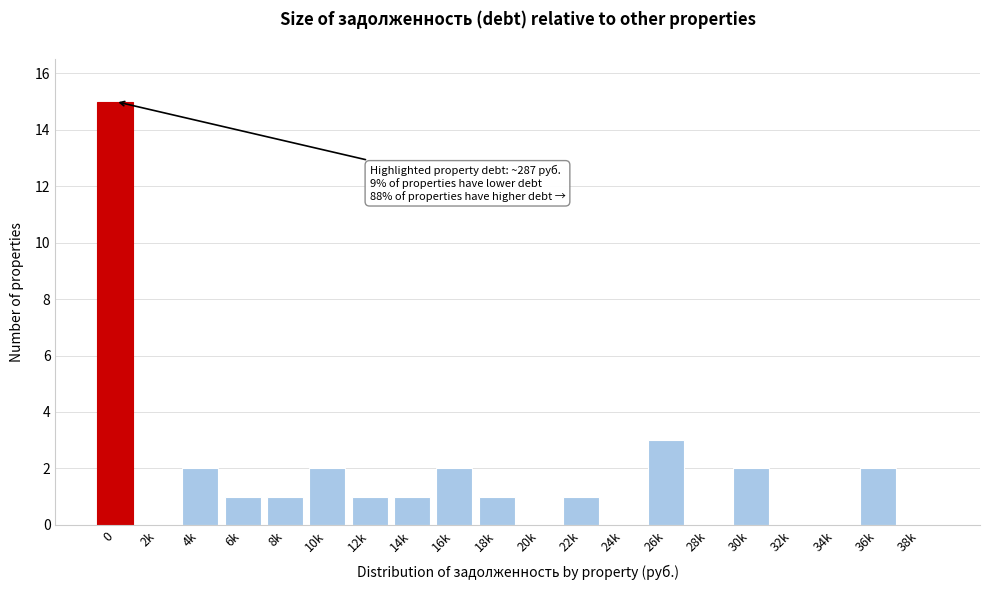

Reading right to left, what are all the values shown in this chart?

38k=0	36k=2	34k=0	32k=0	30k=2	28k=0	26k=3	24k=0	22k=1	20k=0	18k=1	16k=2	14k=1	12k=1	10k=2	8k=1	6k=1	4k=2	2k=0	0=15